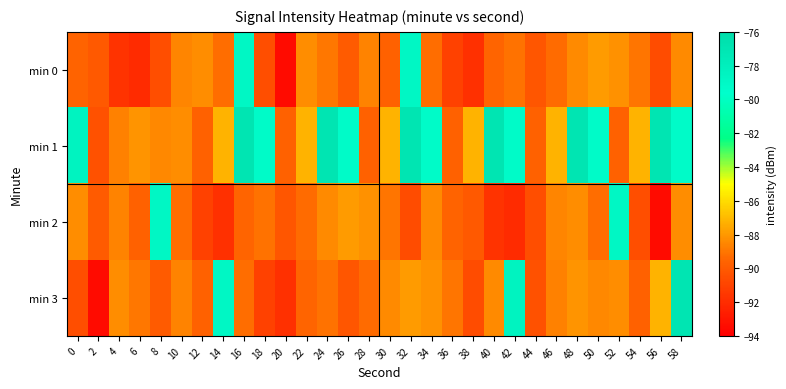

What is the spread (max minus min) of values at 50?

9.9